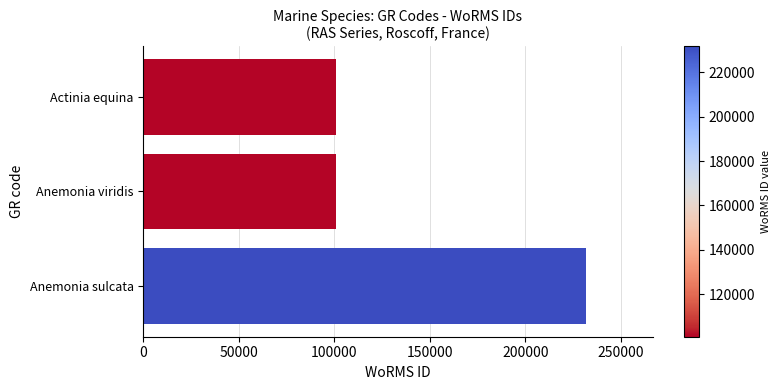

Approximately how many times larger is the value at Actinia equina compared to Anemonia viridis?

1.0